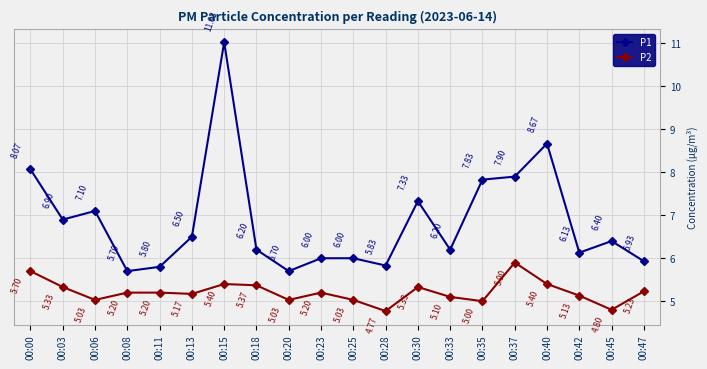

In P2, how many points are lower than both neighbors (excluding endpoints)?

6